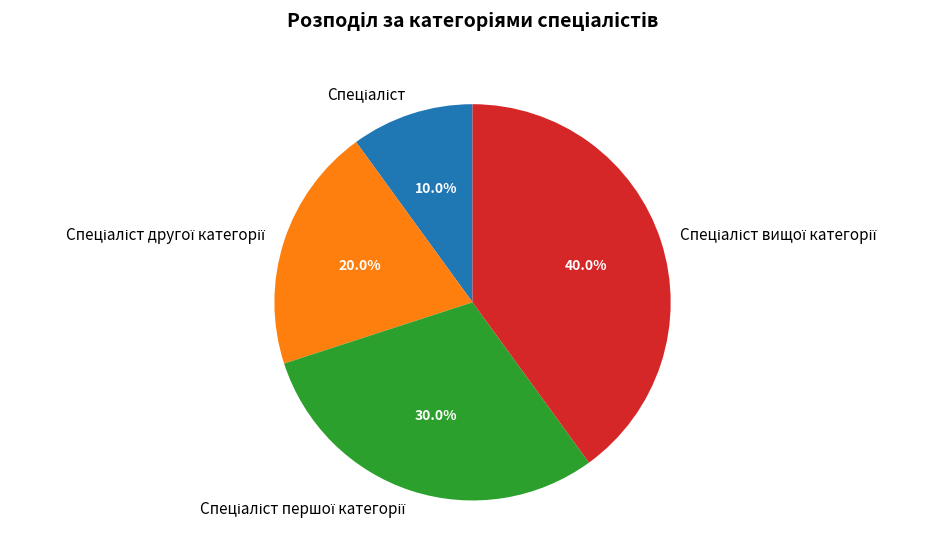

Is there a majority slice in this chart?

No